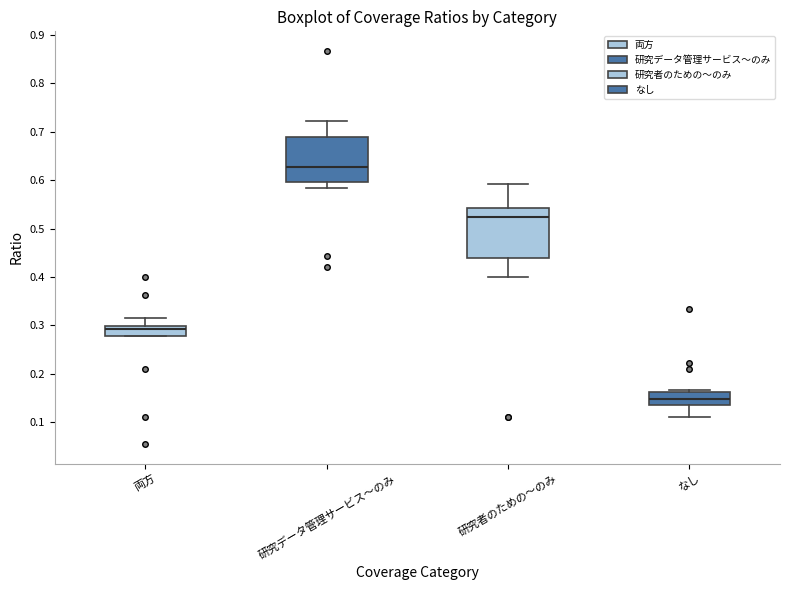

Where does the lower whisker of the box for 研究者のための～のみ end on the y-axis? The values are not printed on the chart, so give them approximately, as read against the axis.

0.40